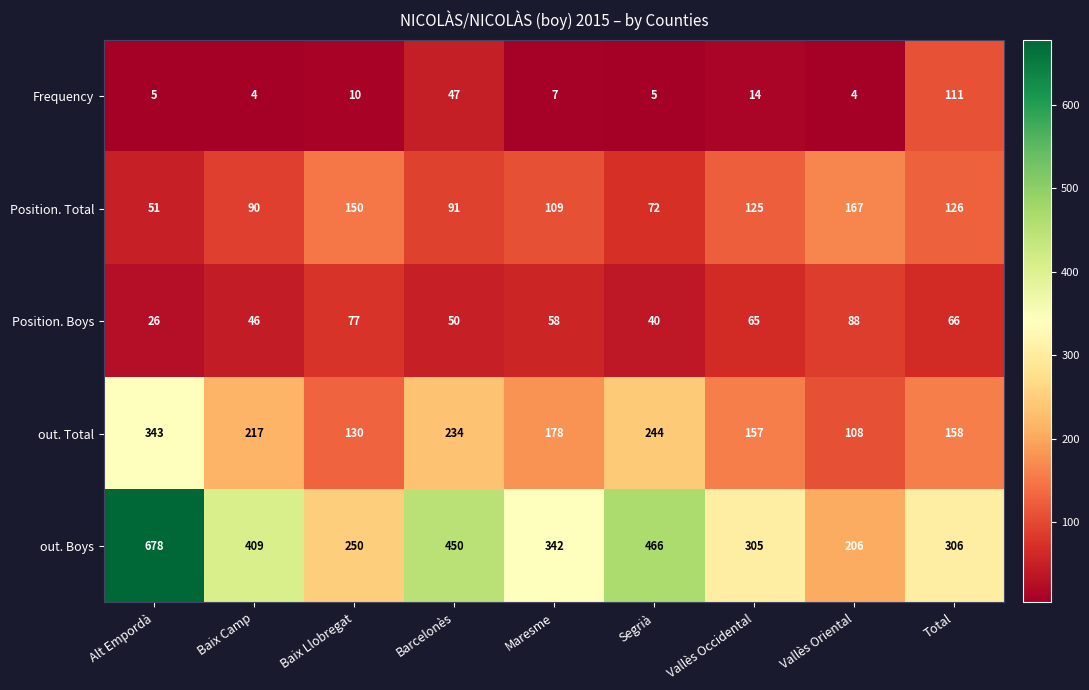

The Position. Boys series shows 9 at Alt Empordà. True or false?

False